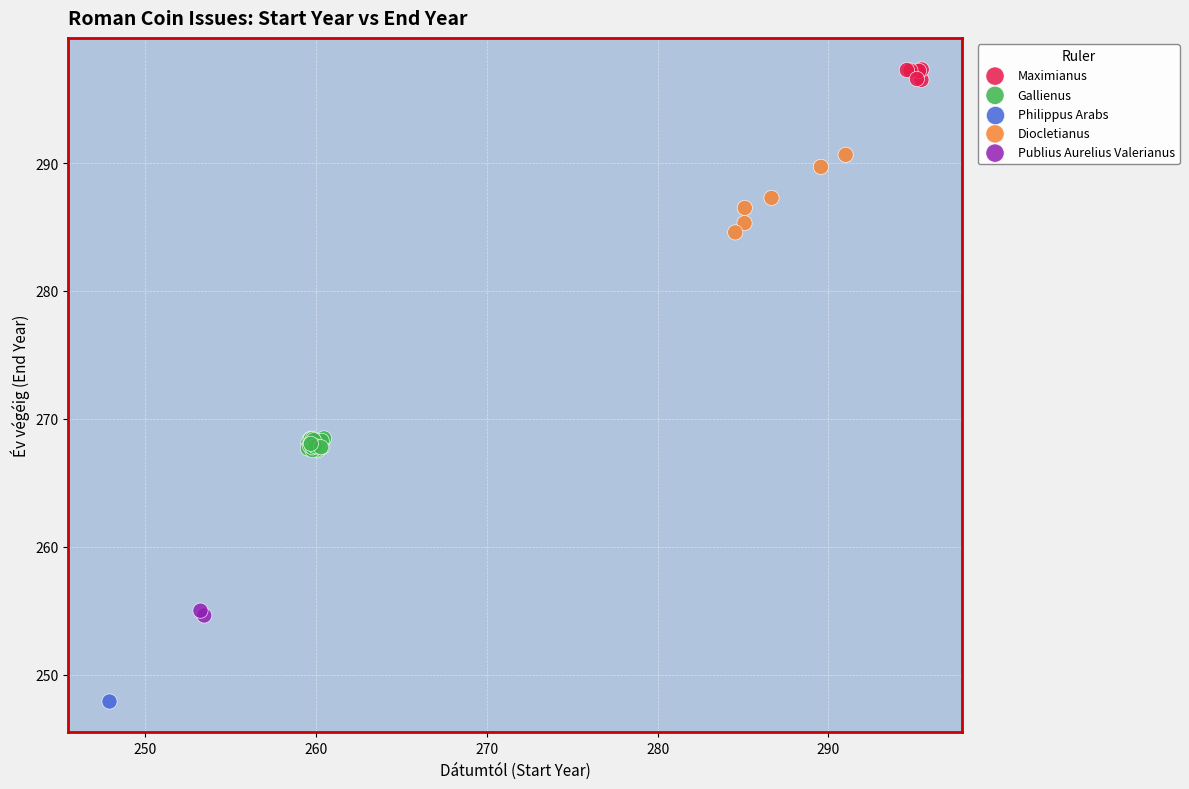

What are all the series names shown in the legend?

Publius Aurelius Valerianus, Gallienus, Diocletianus, Philippus Arabs, Maximianus